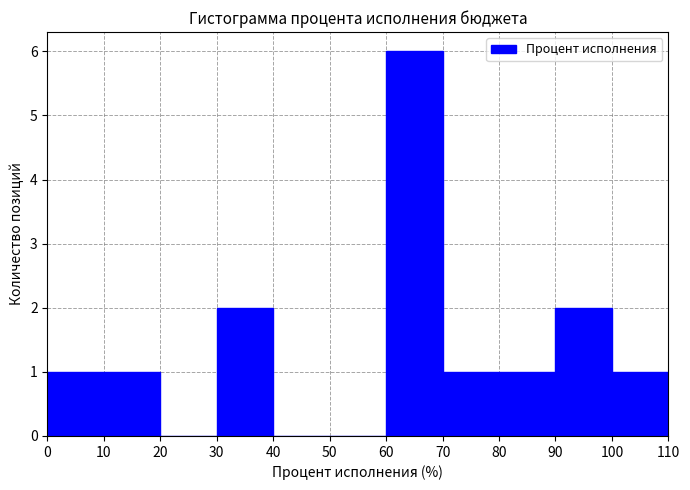

Reading left to right, transcribe this chart: for each bar, give the range it covers on the x-axis and its height. The values are not printed on the chart, so give them approximately, as read against the axis.

0 to 10: 1
10 to 20: 1
20 to 30: 0
30 to 40: 2
40 to 50: 0
50 to 60: 0
60 to 70: 6
70 to 80: 1
80 to 90: 1
90 to 100: 2
100 to 110: 1